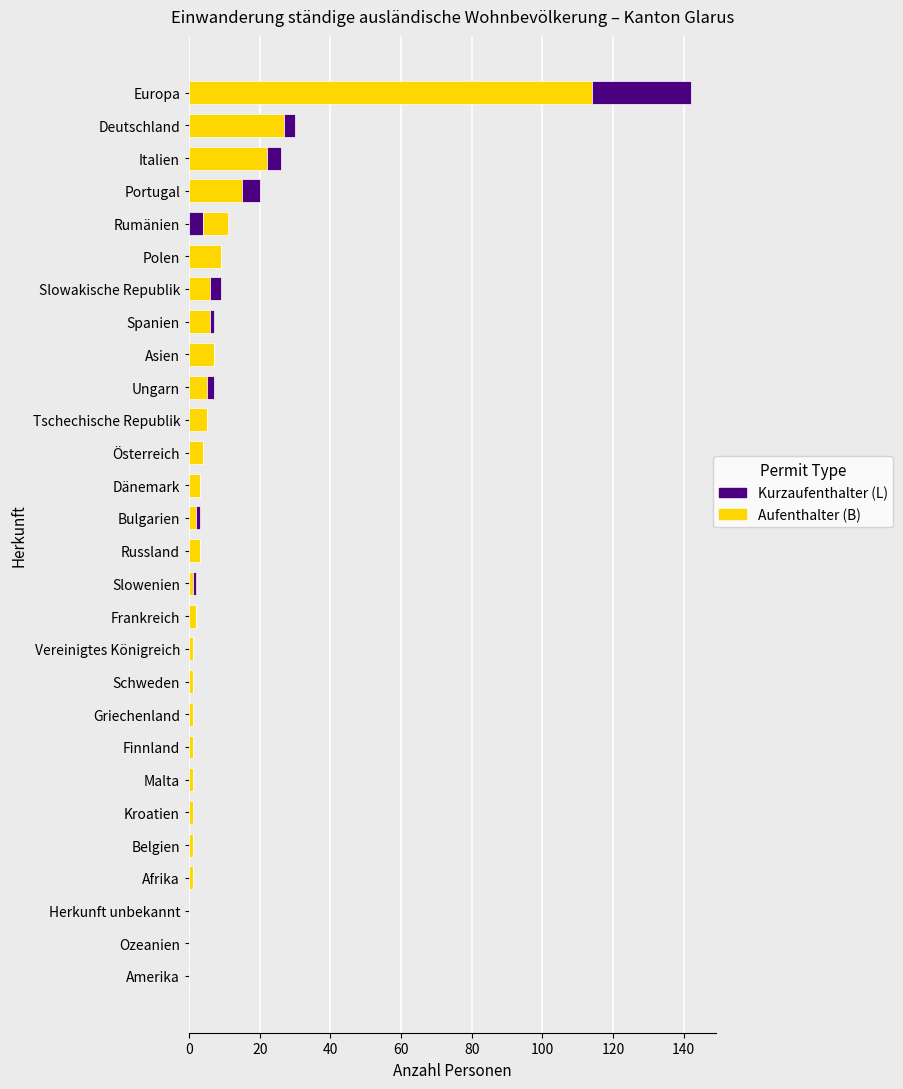

How many distinct data groups are displayed?

2